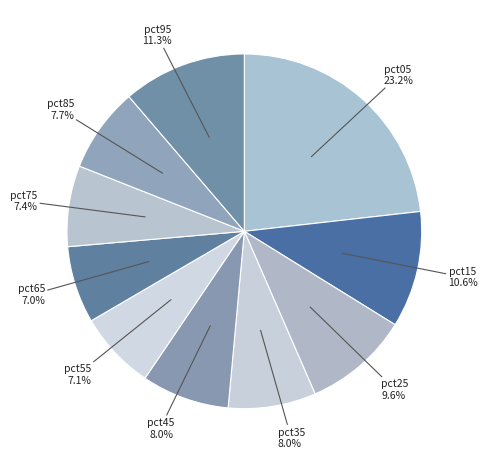

True or false: pct65 accounts for 14% of the total.

False